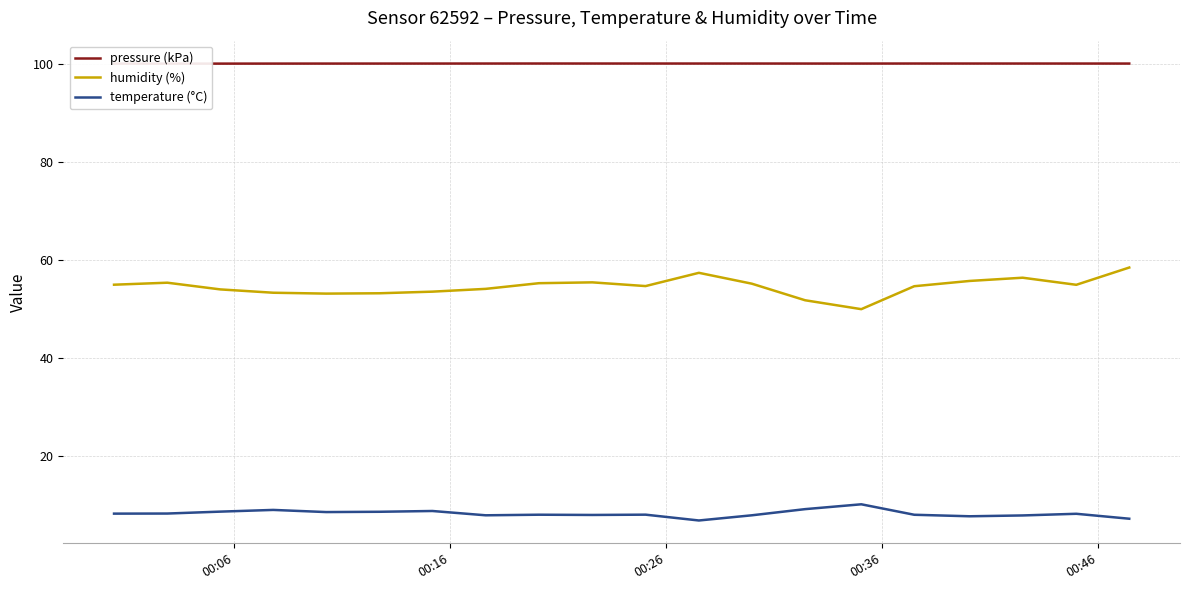

True or false: pressure (kPa) and humidity (%) intersect in this chart.

False